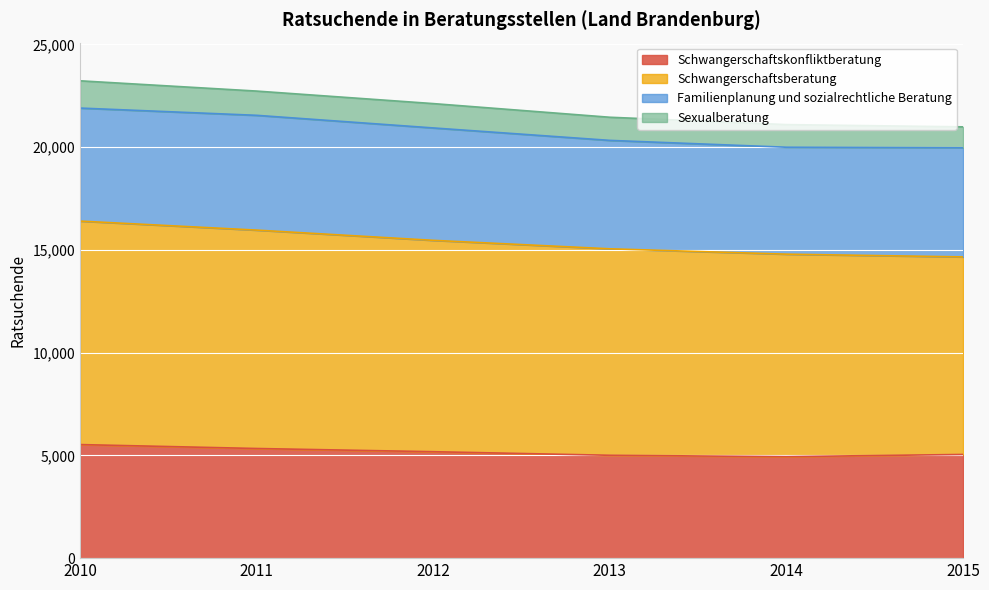

List the labels in order of Schwangerschaftsberatung value, largest first.

2010, 2011, 2012, 2013, 2014, 2015